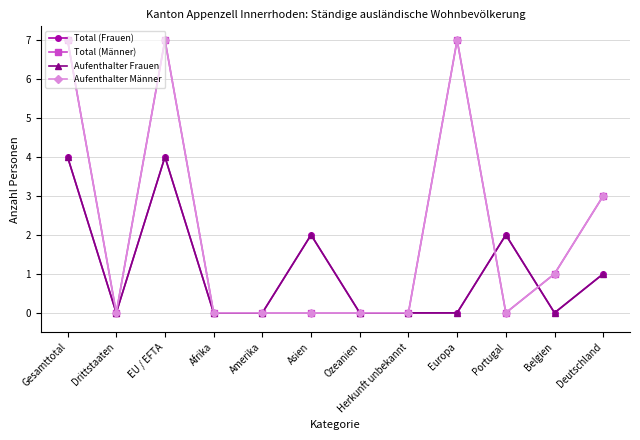

Reading left to right, list all the values displayed in this chart.

Total (Frauen): Gesamttotal=4	Drittstaaten=0	EU / EFTA=4	Afrika=0	Amerika=0	Asien=2	Ozeanien=0	Herkunft unbekannt=0	Europa=0	Portugal=2	Belgien=0	Deutschland=1
Total (Männer): Gesamttotal=7	Drittstaaten=0	EU / EFTA=7	Afrika=0	Amerika=0	Asien=0	Ozeanien=0	Herkunft unbekannt=0	Europa=7	Portugal=0	Belgien=1	Deutschland=3
Aufenthalter Frauen: Gesamttotal=4	Drittstaaten=0	EU / EFTA=4	Afrika=0	Amerika=0	Asien=2	Ozeanien=0	Herkunft unbekannt=0	Europa=0	Portugal=2	Belgien=0	Deutschland=1
Aufenthalter Männer: Gesamttotal=7	Drittstaaten=0	EU / EFTA=7	Afrika=0	Amerika=0	Asien=0	Ozeanien=0	Herkunft unbekannt=0	Europa=7	Portugal=0	Belgien=1	Deutschland=3